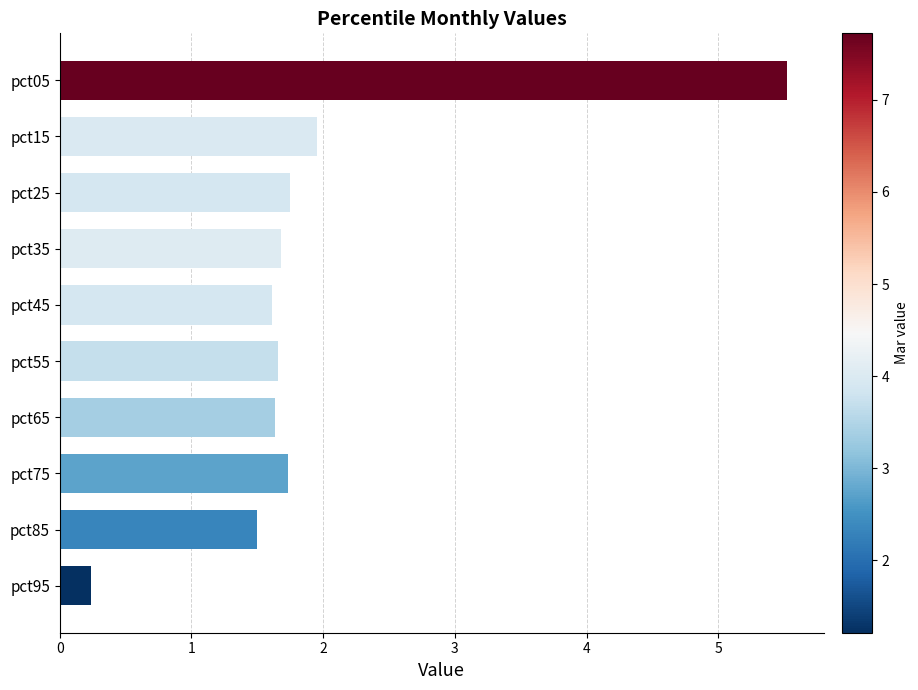

Approximately how many times larger is the value at pct45 compared to pct75?

0.9